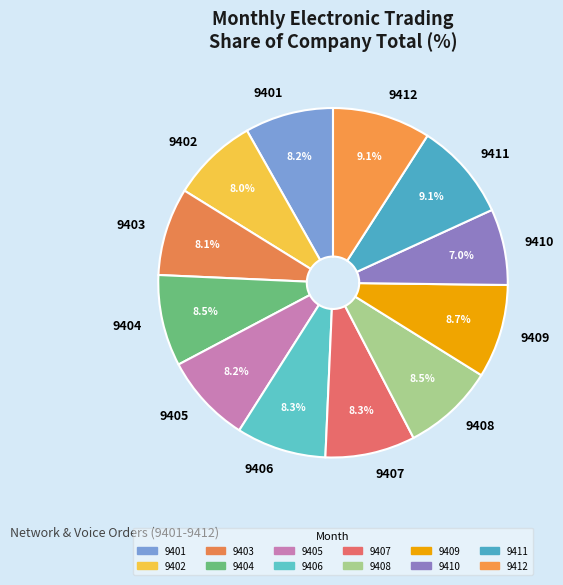

Is it true that 9409 is 9% of the pie?

True